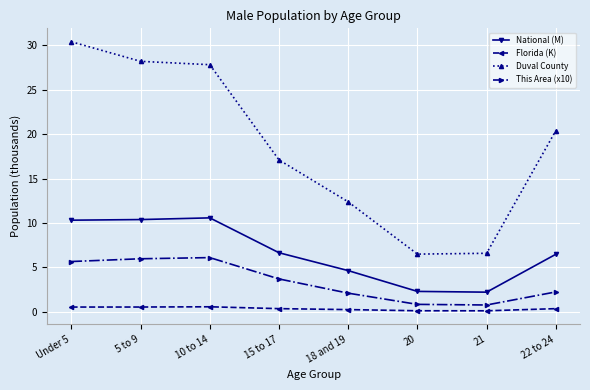

Which series has the widest spread of values?

Duval County